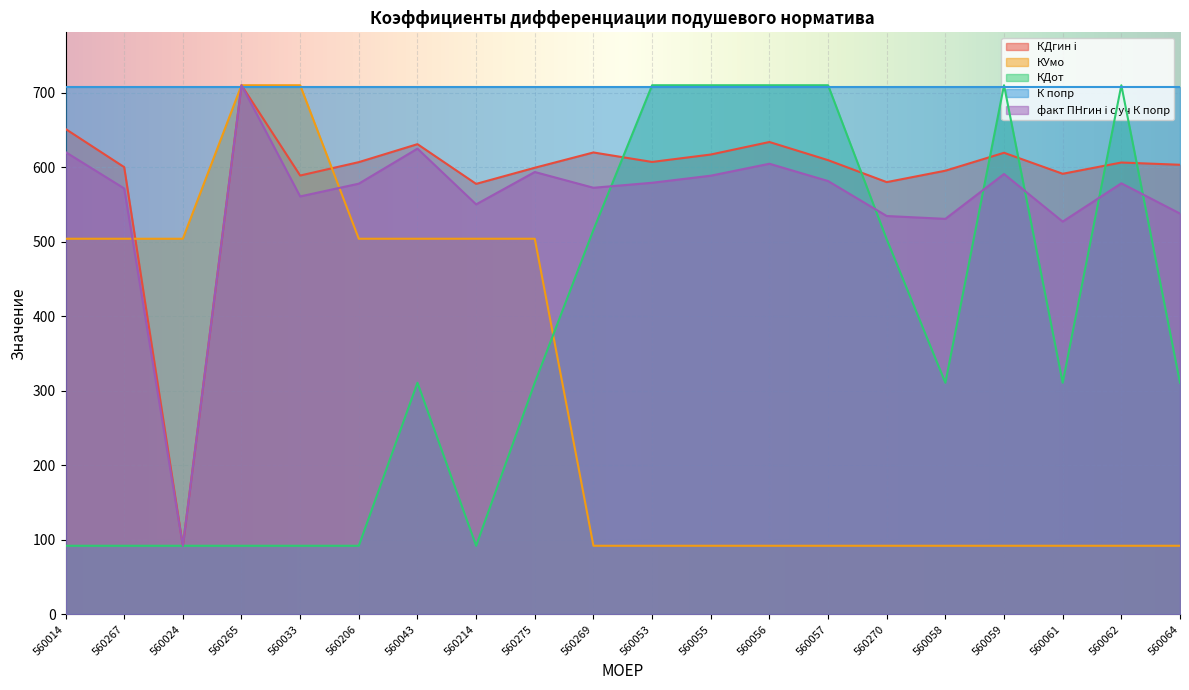

At which label does КДгин i reach its peak?

560265